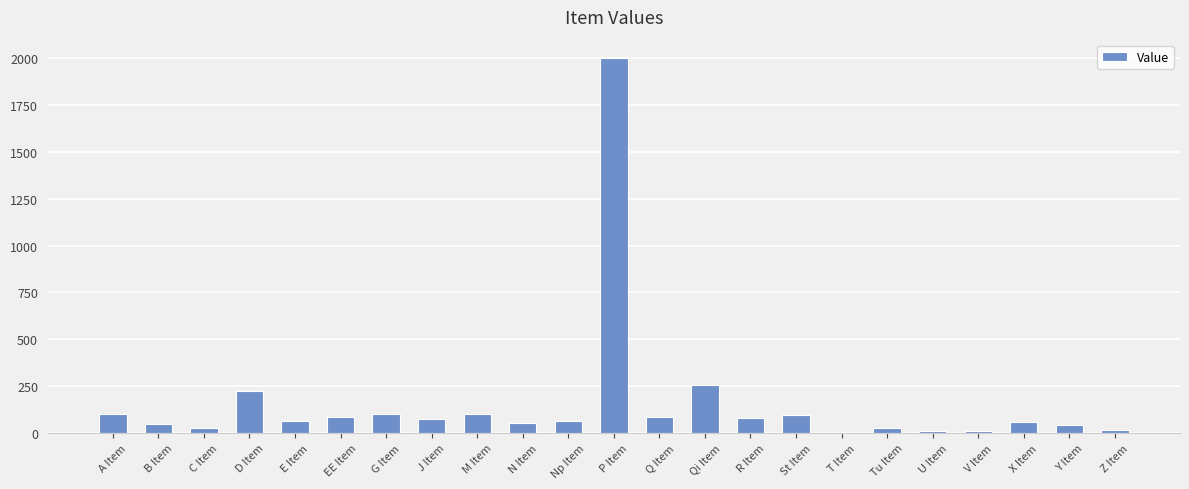

What is the maximum value shown in the chart?

1999